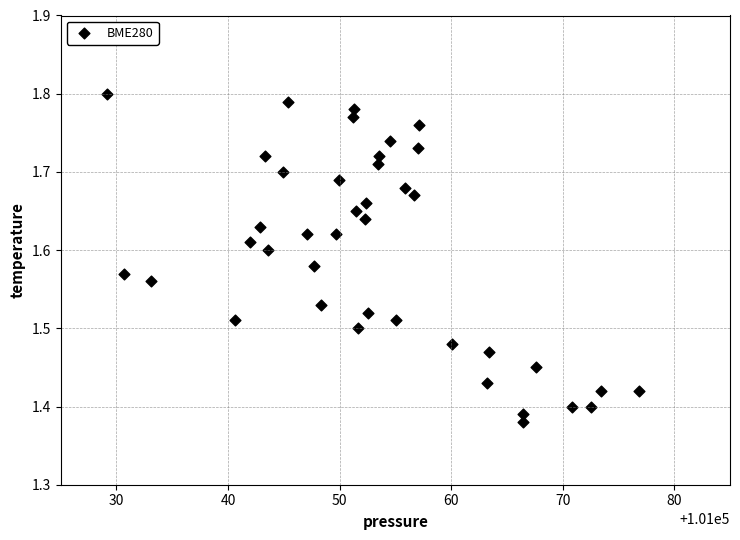

What is the range of Y values (max minus min)?

0.4